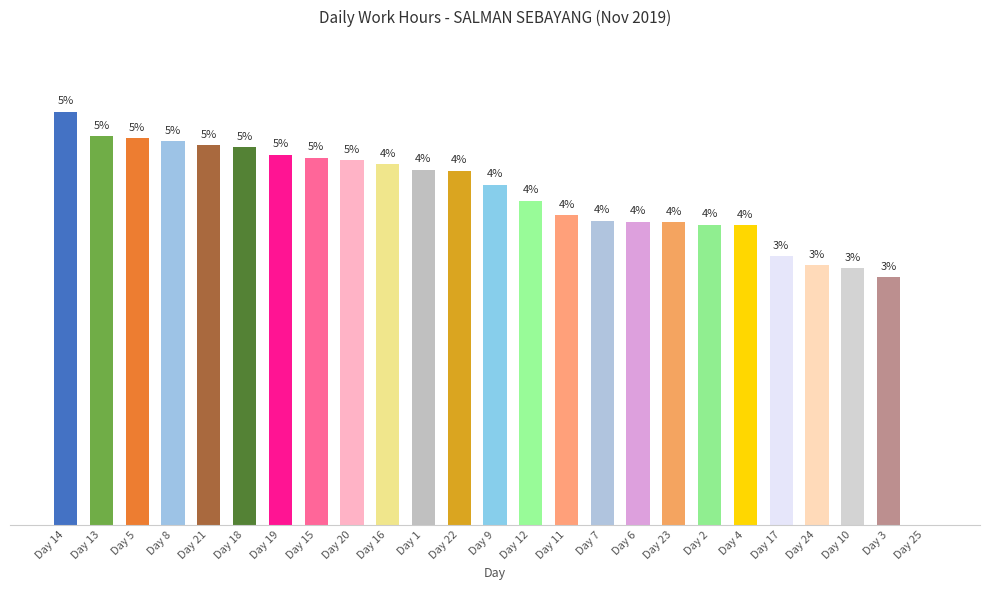

Reading left to right, extract all data points from this chart.

15.4	14.4	14.4	14.3	14.1	14.1	13.8	13.7	13.6	13.4	13.2	13.2	12.7	12.1	11.5	11.3	11.3	11.2	11.2	11.2	10.0	9.7	9.5	9.2	0.0